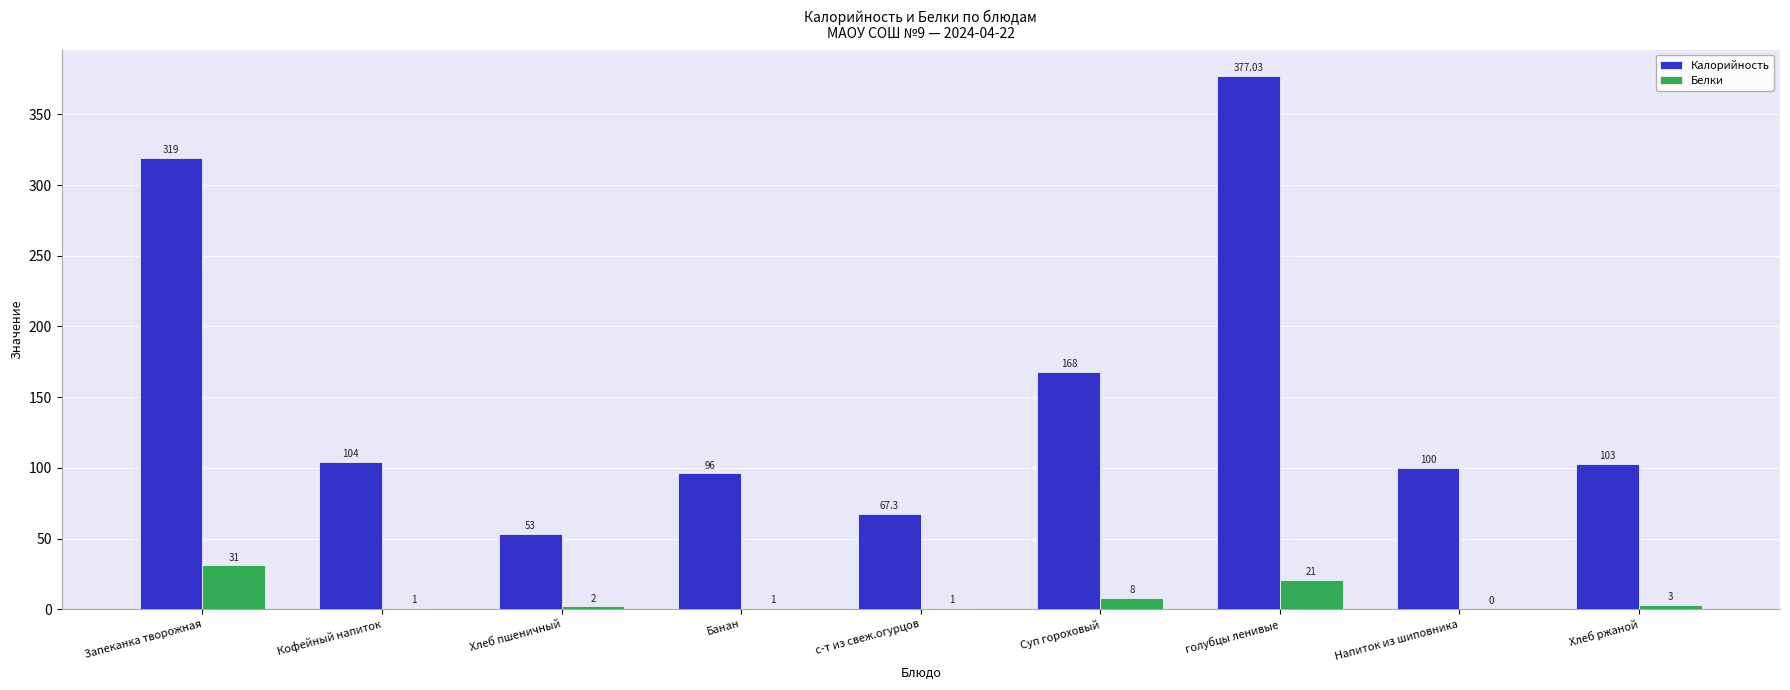

Reading left to right, list all the values displayed in this chart.

Калорийность: 319.0	104.0	53.0	96.0	67.3	168.0	377.0	100.0	103.0
Белки: 31.0	1.0	2.0	1.0	1.0	8.0	21.0	0.0	3.0